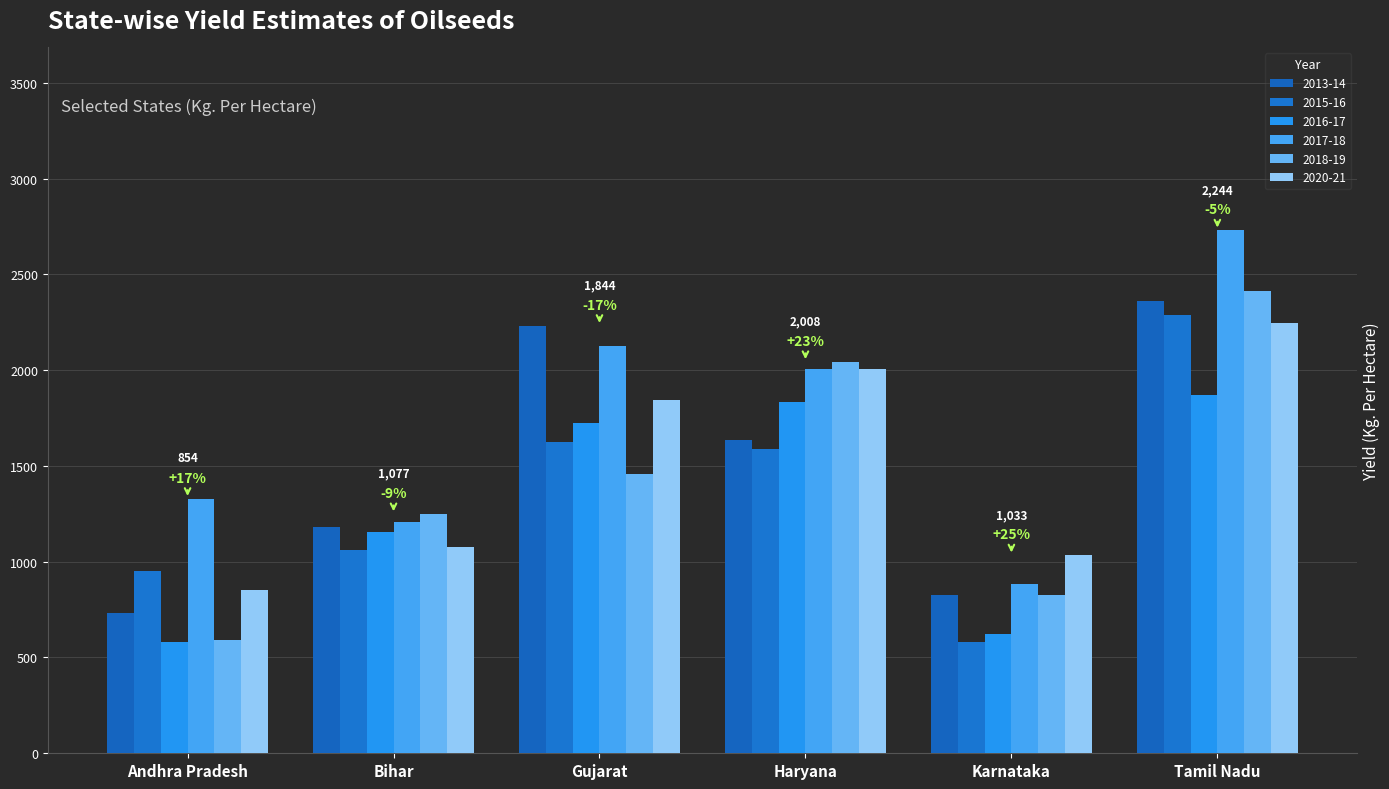

What is the label of the 6th bar from the right?

Andhra Pradesh